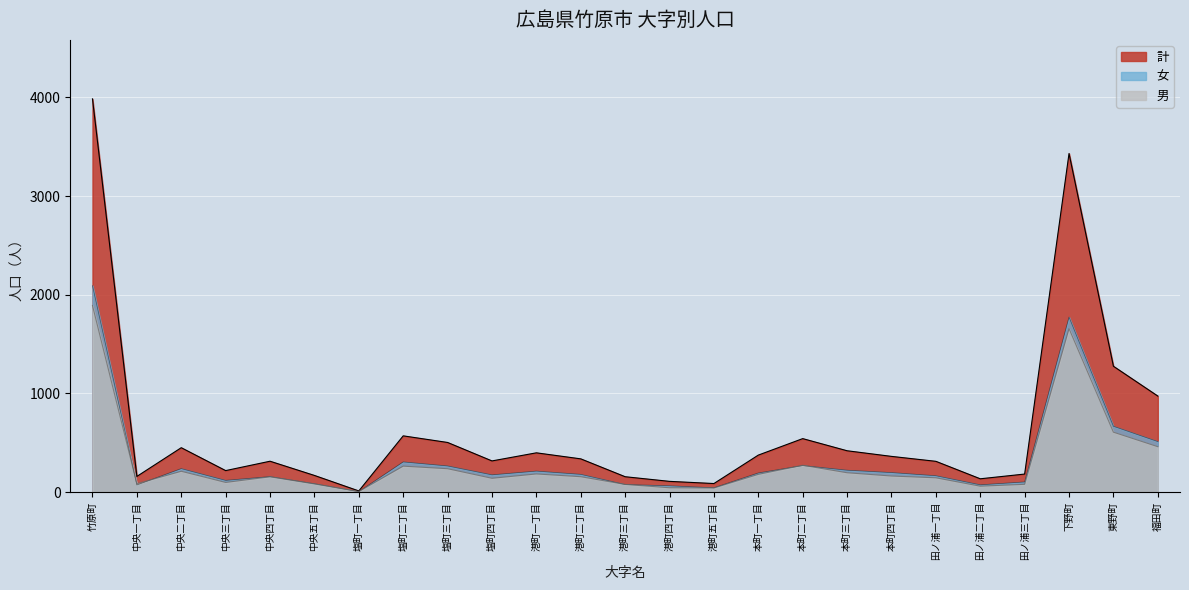

Reading left to right, transcribe all the data shown in this chart.

男: 1891	86	212	99	156	84	7	264	238	141	185	157	79	45	43	181	273	197	164	146	61	80	1657	608	461
女: 2093	74	239	120	158	86	6	307	266	176	214	181	78	65	45	195	270	223	199	167	75	104	1774	668	513
計: 3984	160	451	219	314	170	13	571	504	317	399	338	157	110	88	376	543	420	363	313	136	184	3431	1276	974